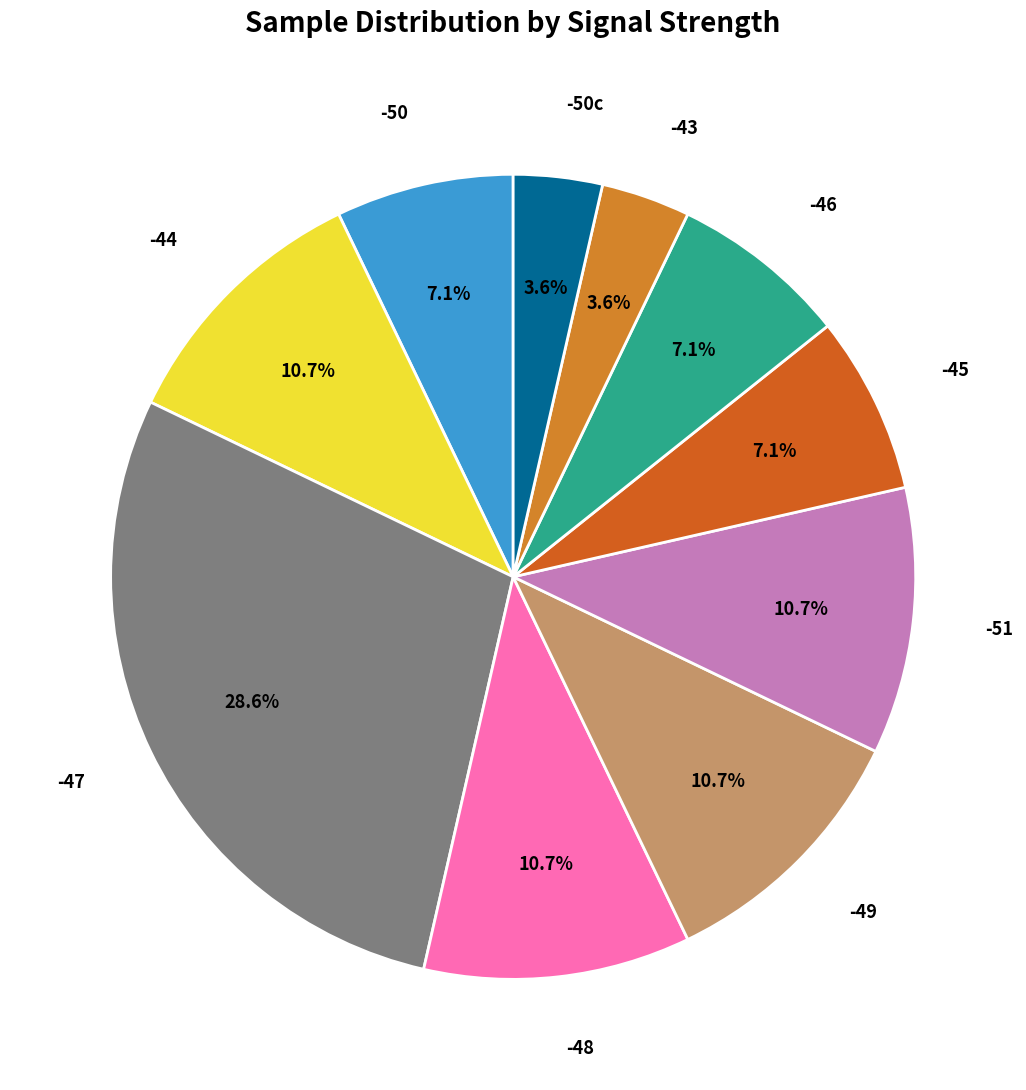

How many segments does this pie chart have?

10